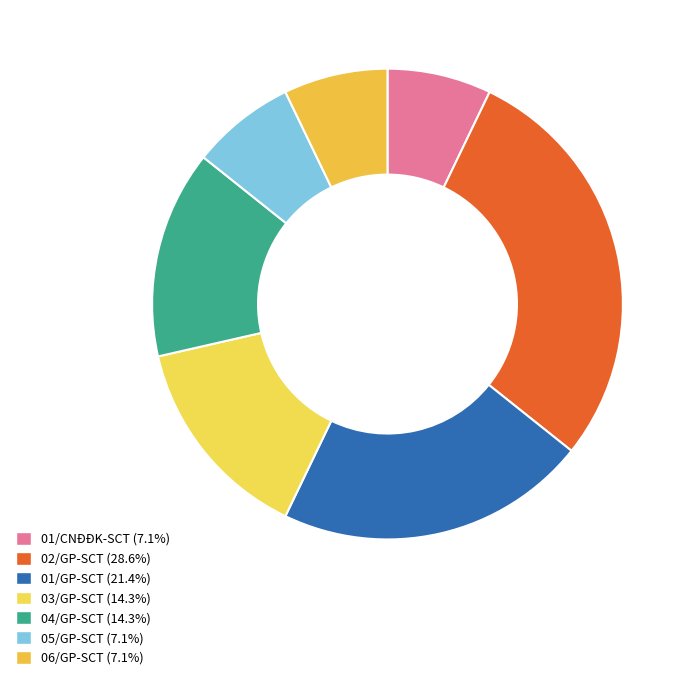

What is the smallest slice in the pie chart?

01/CNĐĐK-SCT